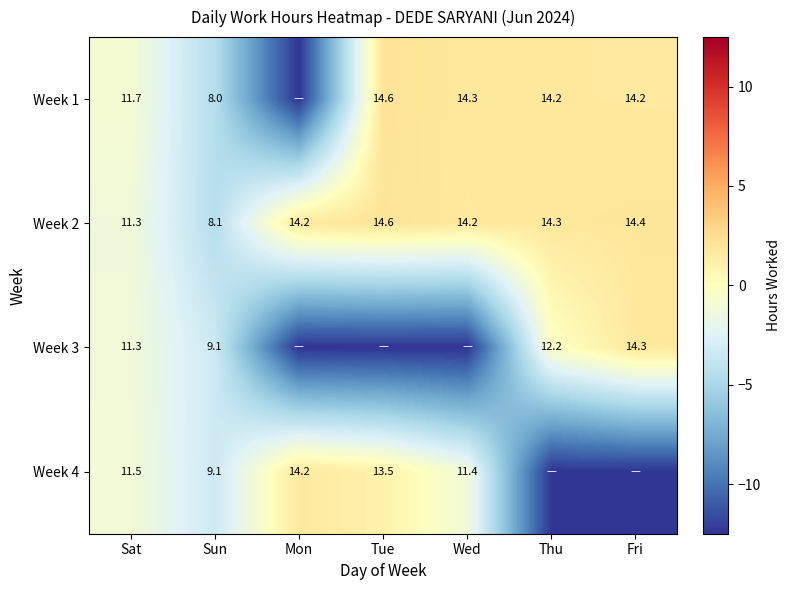

Where does the Week 2 series first go above 14?

Mon